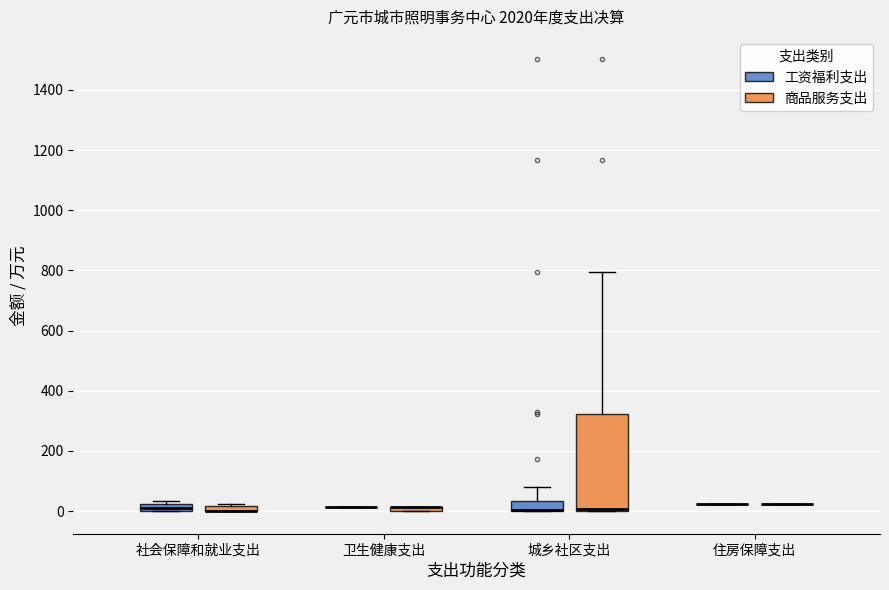

Comparing the boxes themselves (not the whiskers), which one is the tallest?

城乡社区支出 (商品服务支出)